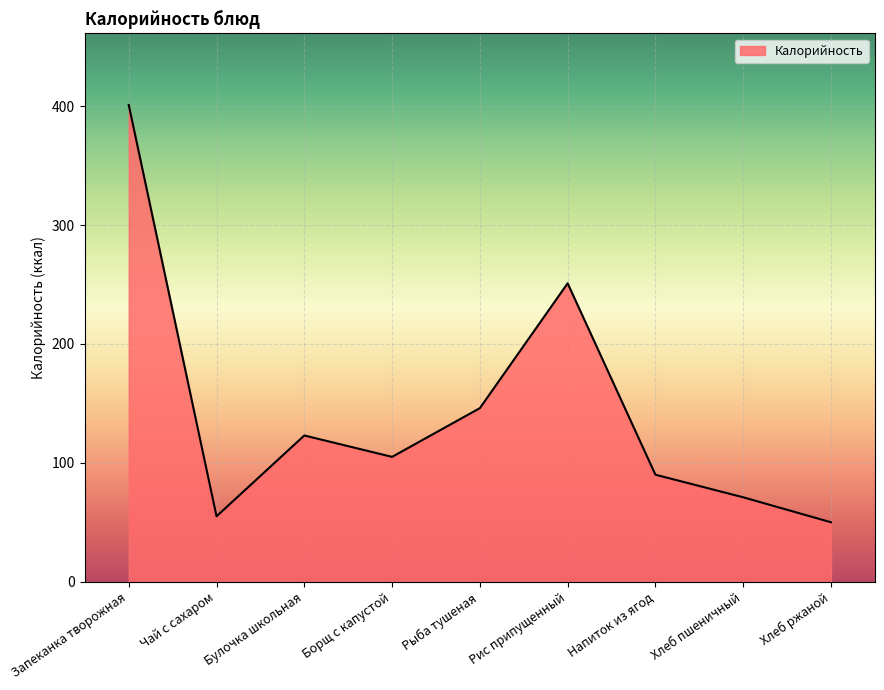

Where is the first local maximum?

Булочка школьная